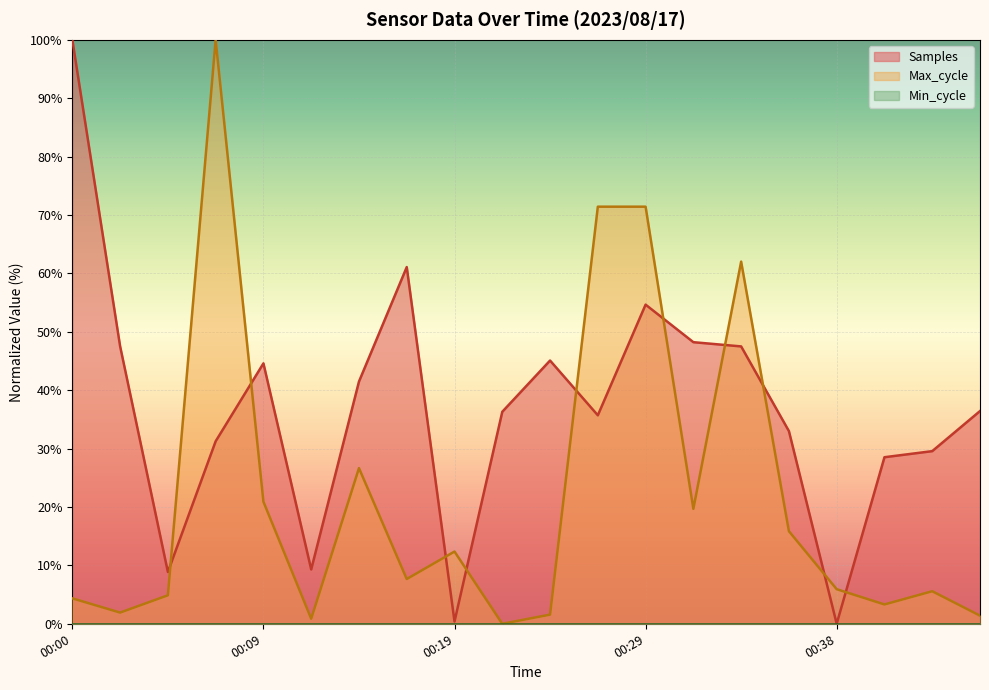

What is the sum of the Samples values at 00:46 and 00:00?

136.4